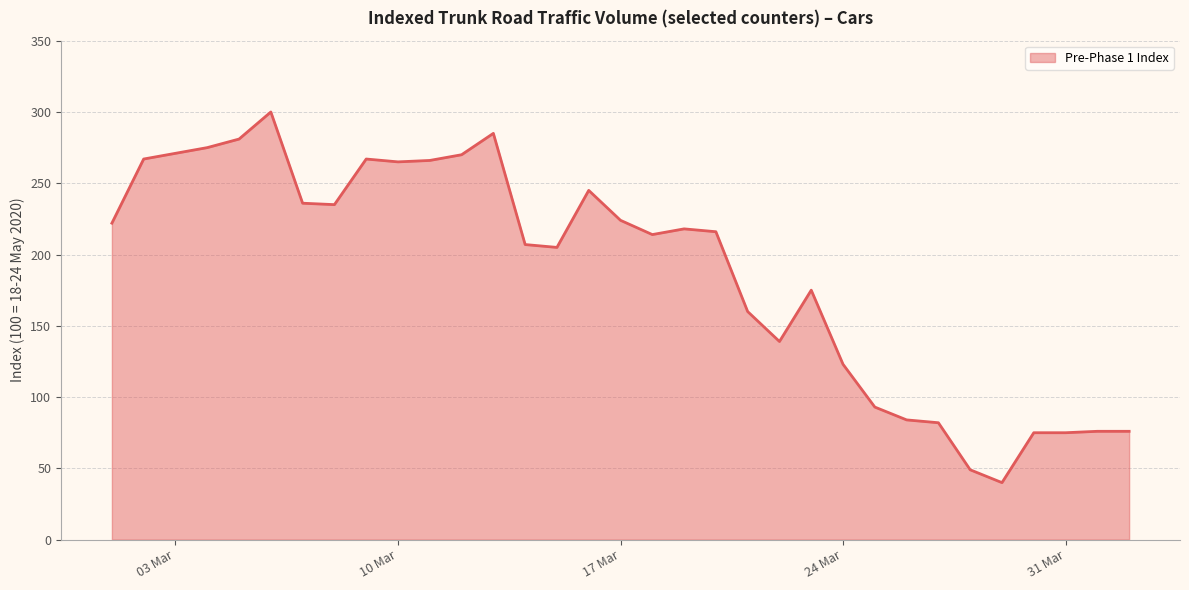

What is the greatest value displayed?

300